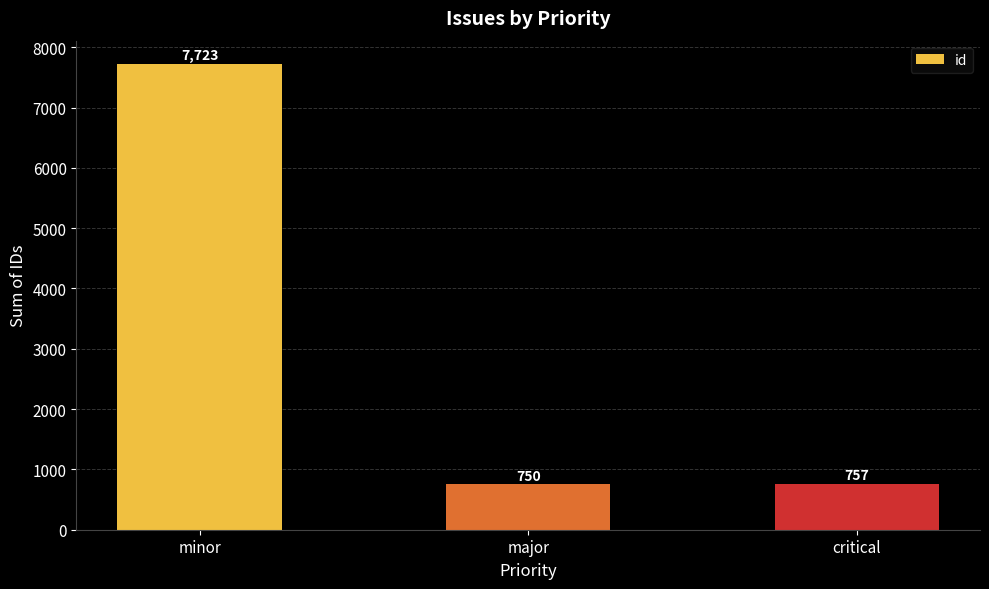

What is the label of the 3rd bar from the left?

critical